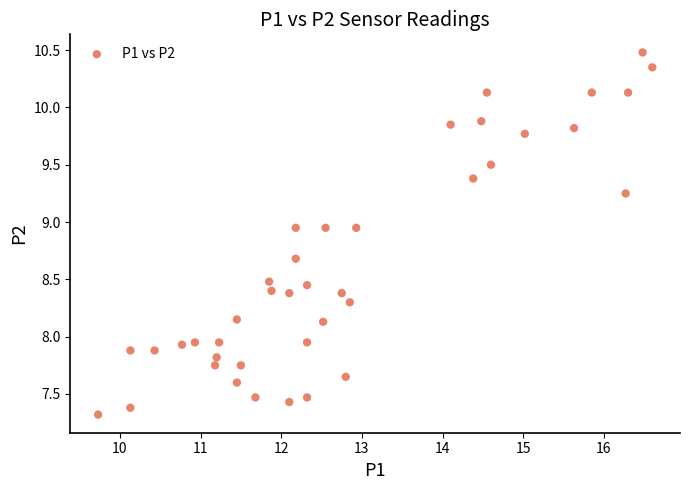

What is the range of Y values (max minus min)?

3.2